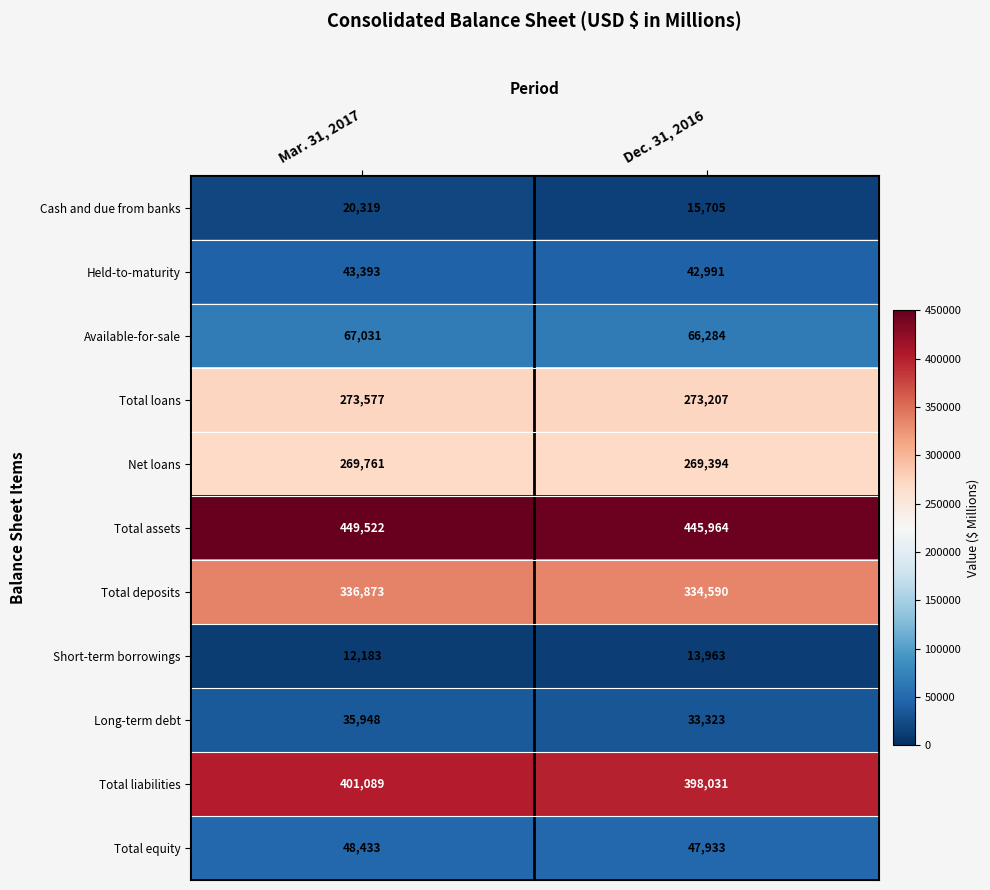

The value of Long-term debt at Mar. 31, 2017 is 35948. True or false?

True